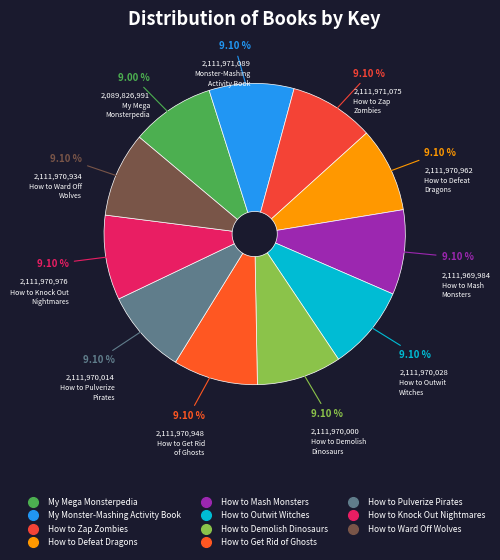

To the nearest percent, what is the combined percentage of My Mega Monsterpedia and How to Defeat Dragons?

18%